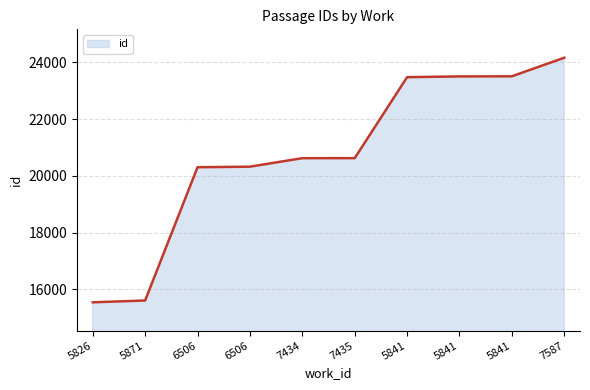

What is the ratio of the value at 5871 to the value at 7587?

0.6